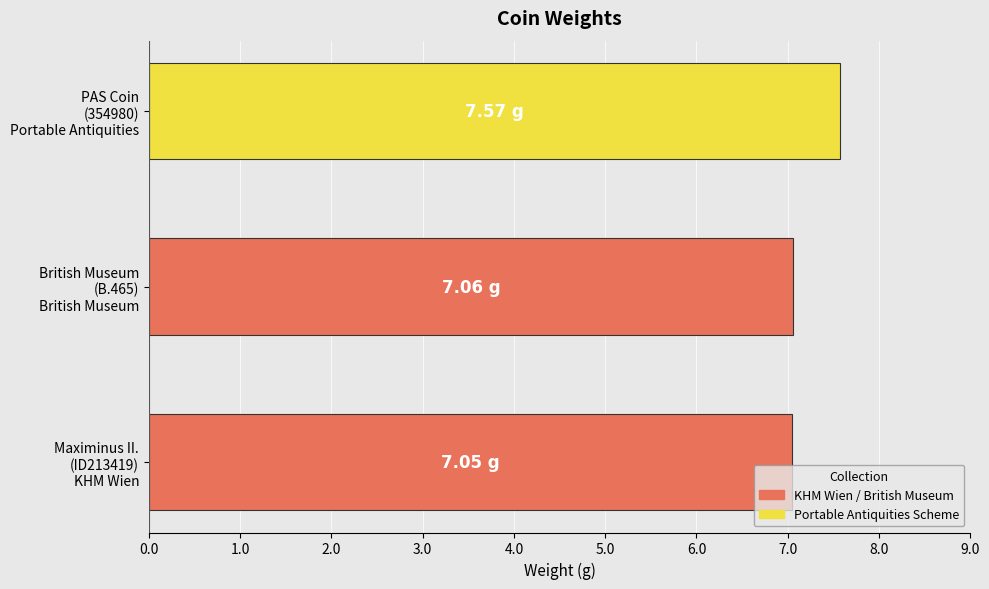

What is the average value?

7.2